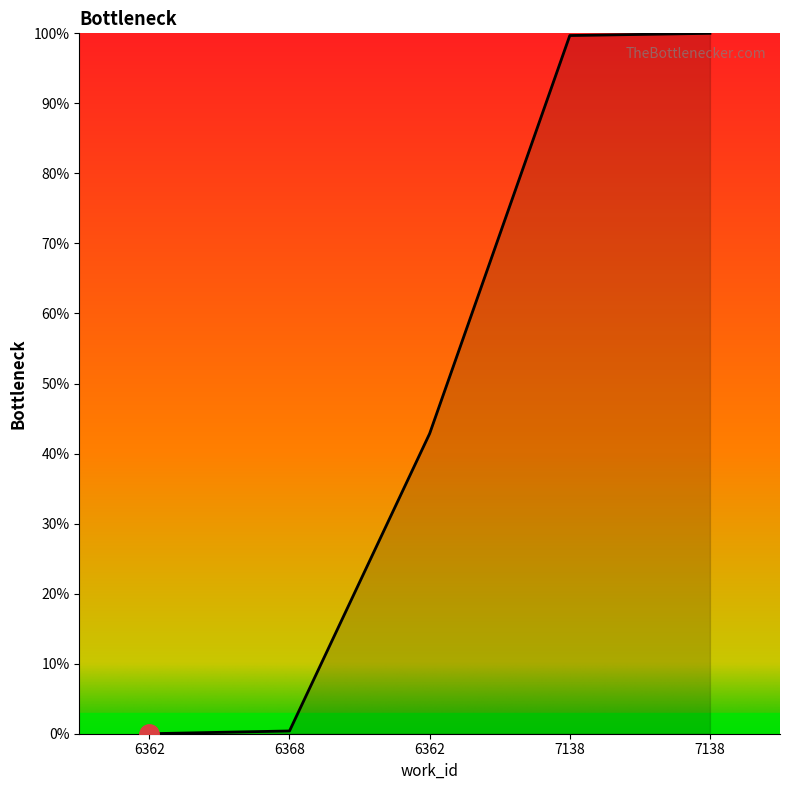

How many values are below 42?

2